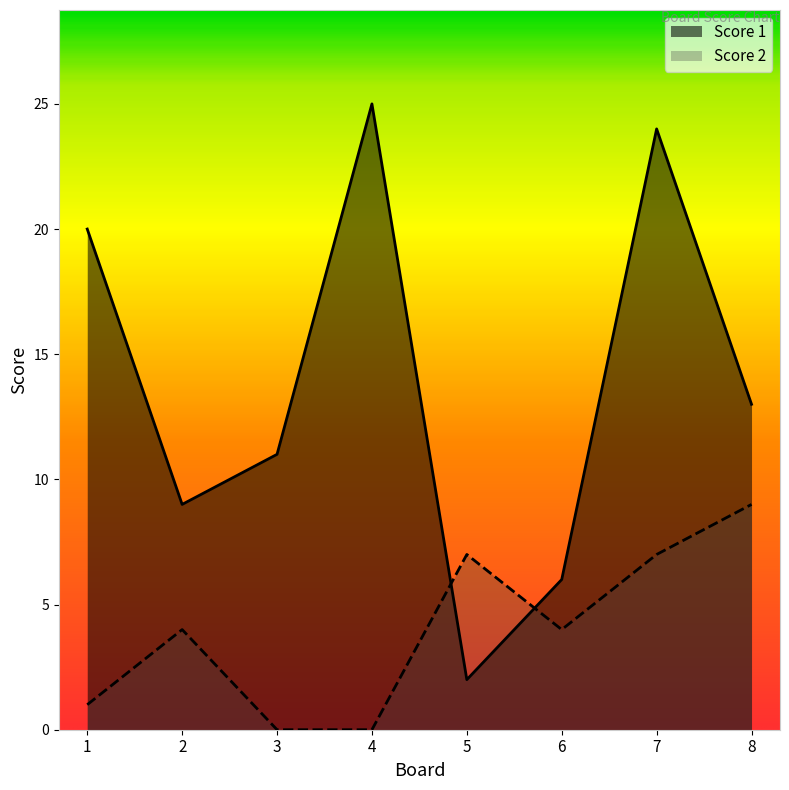

What is the difference between the Score 2 values at 2 and 1?

3